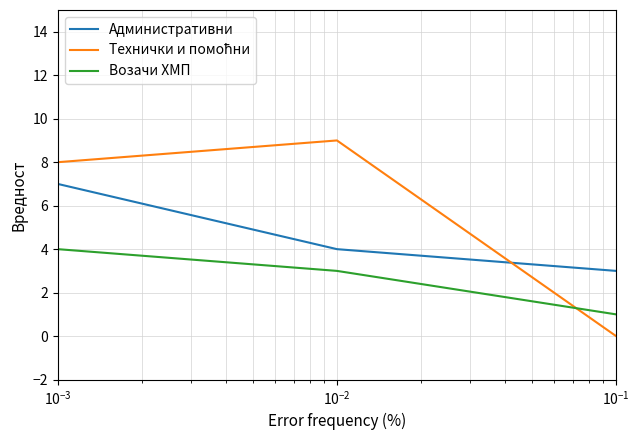

What is the minimum value for Административни?

3